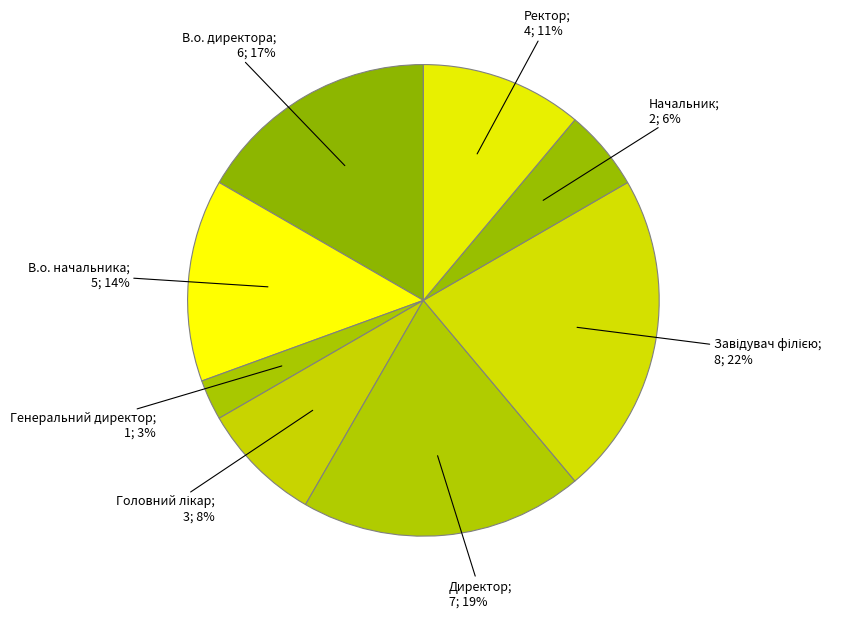

Rank the categories by value from lowest to highest.

Генеральний директор, Начальник, Головний лікар, Ректор, В.о. начальника, В.о. директора, Директор, Завідувач філією